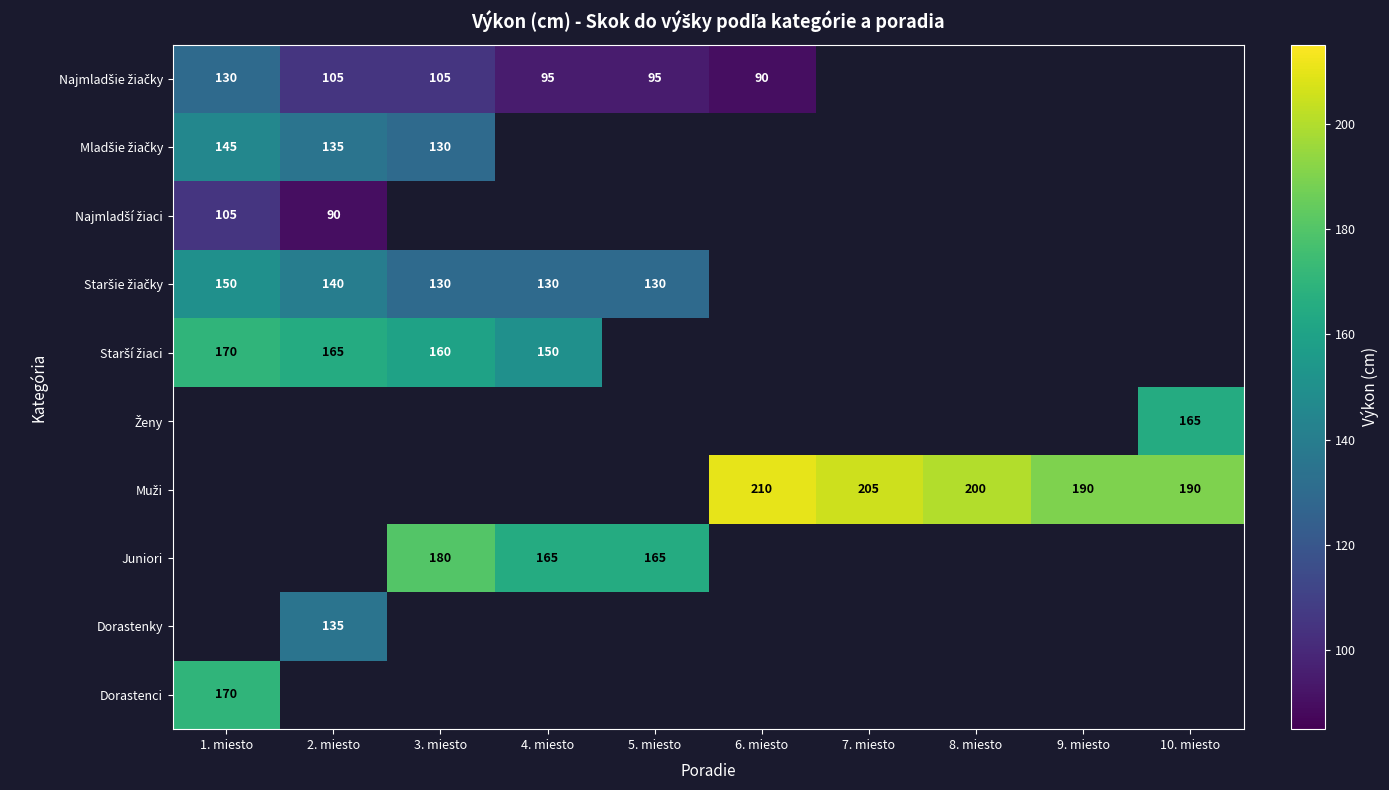

Is it true that Juniori equals 41 at 3. miesto?

False